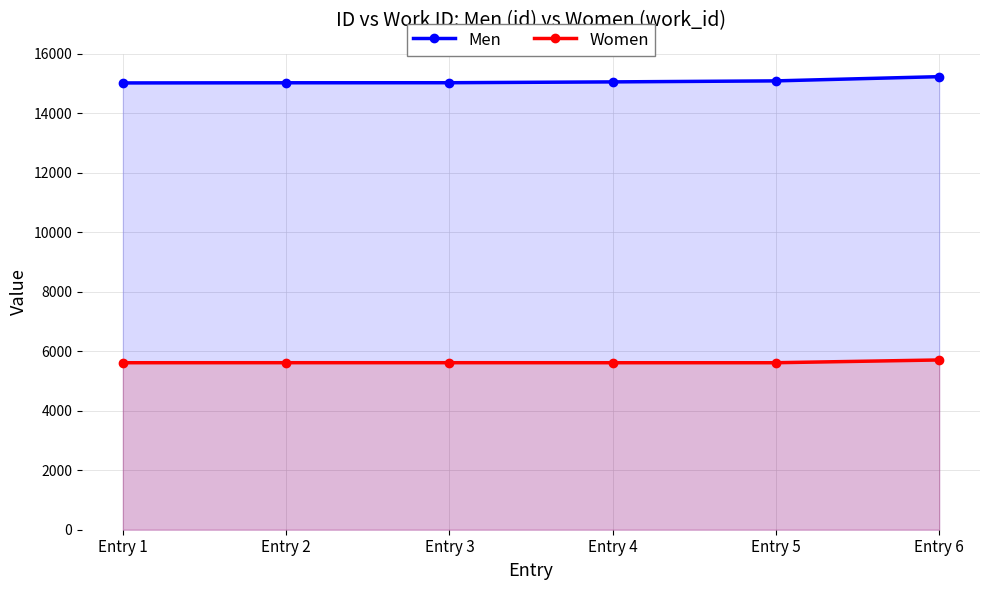

Rank the series at Entry 3 from highest to lowest value.

Men, Women